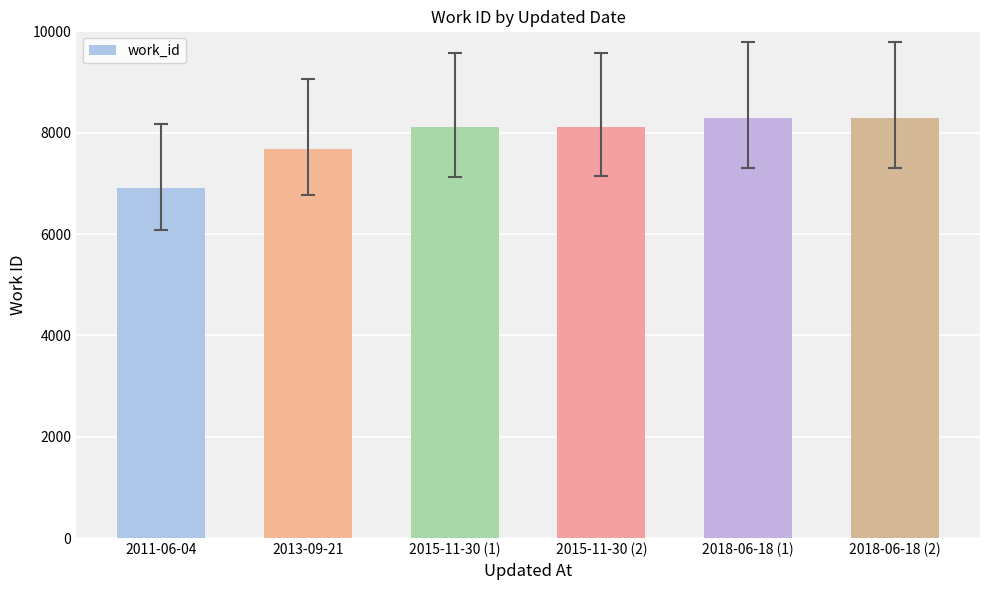

What is the label of the 3rd bar from the left?

2015-11-30 (1)